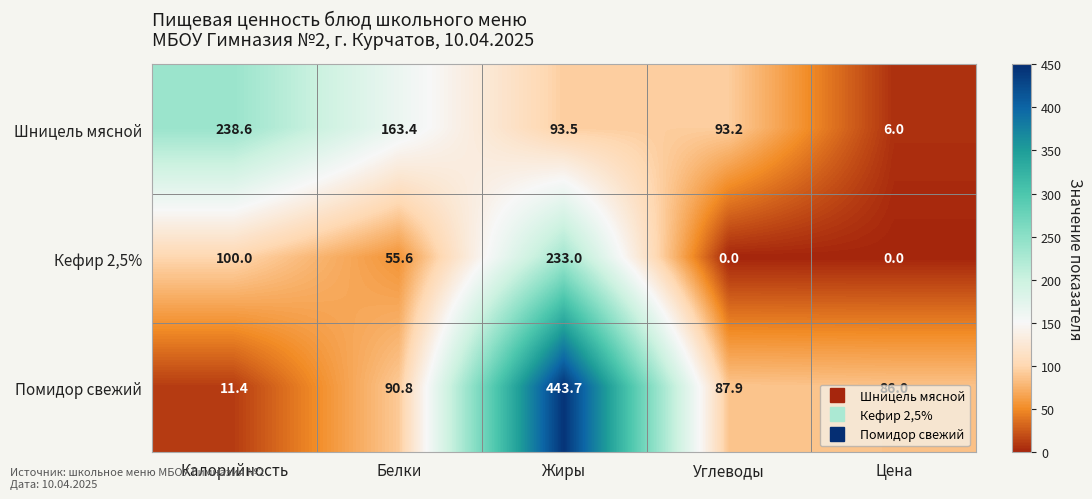

What is the difference between the maximum and minimum values in the Помидор свежий series?

432.3